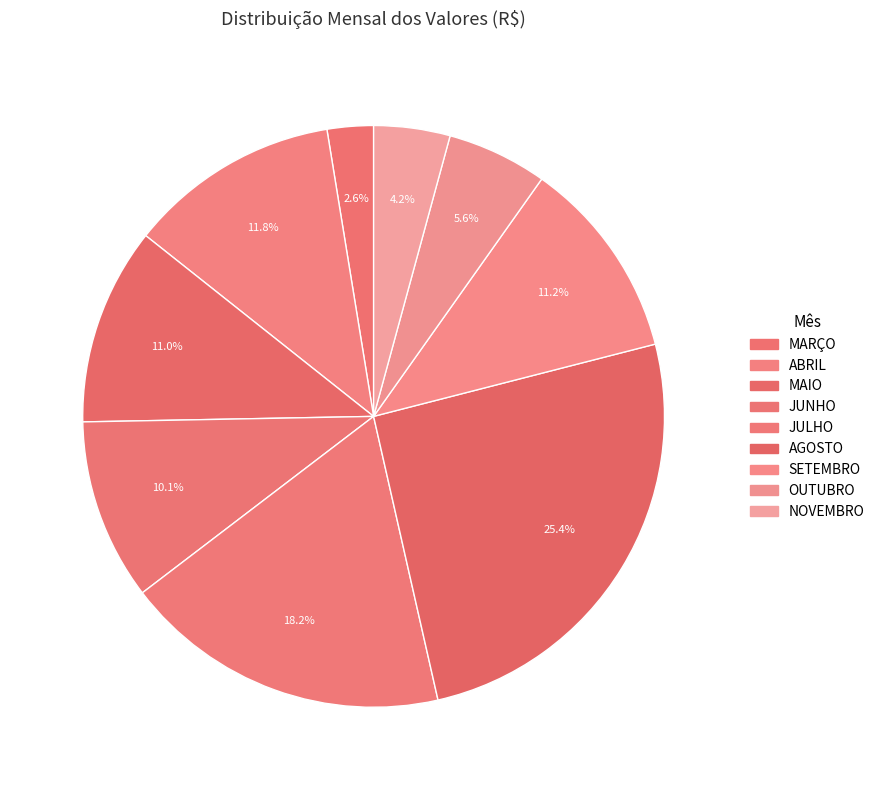

To the nearest percent, what is the average slice percentage?

11%